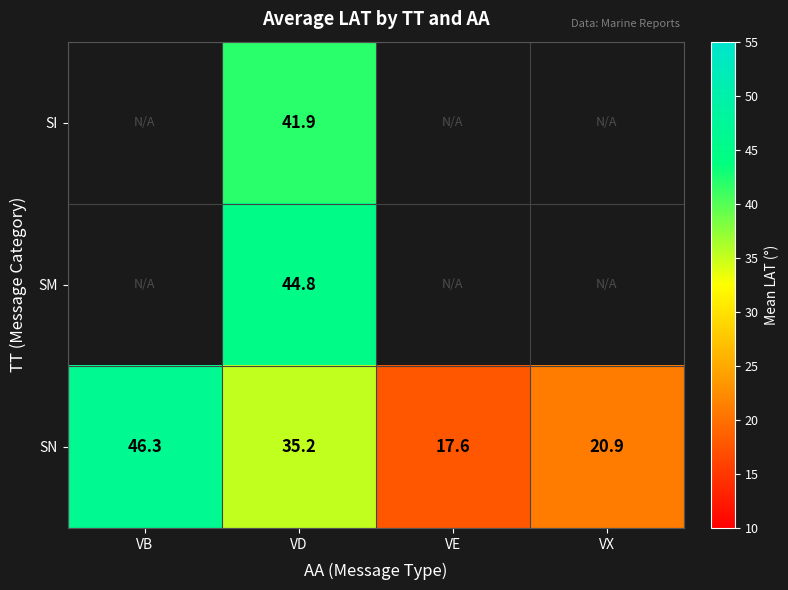

Which label corresponds to the largest value in the chart?

VB